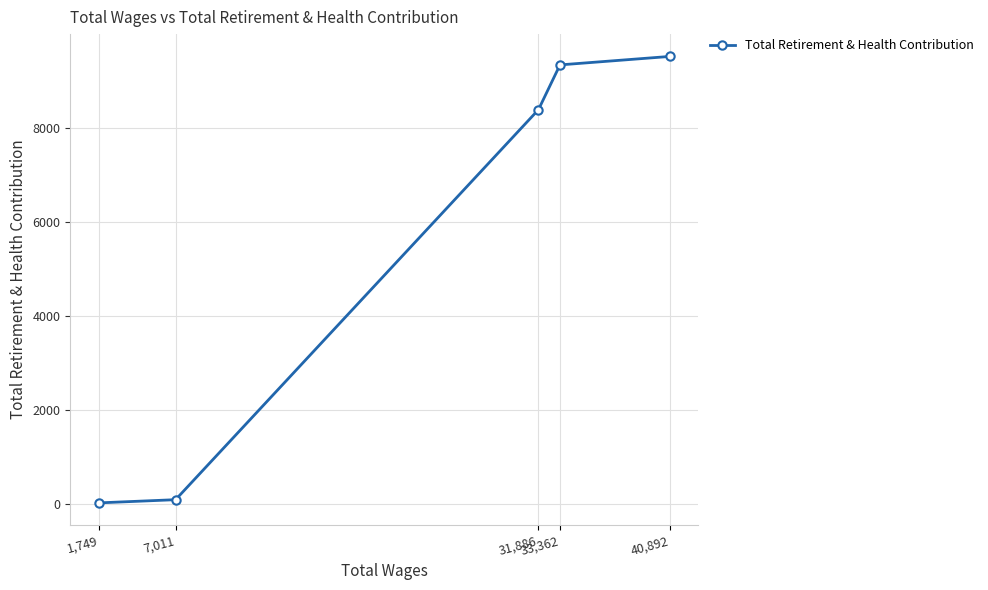

What is the change in value from 33,362 to 31,886?

-953